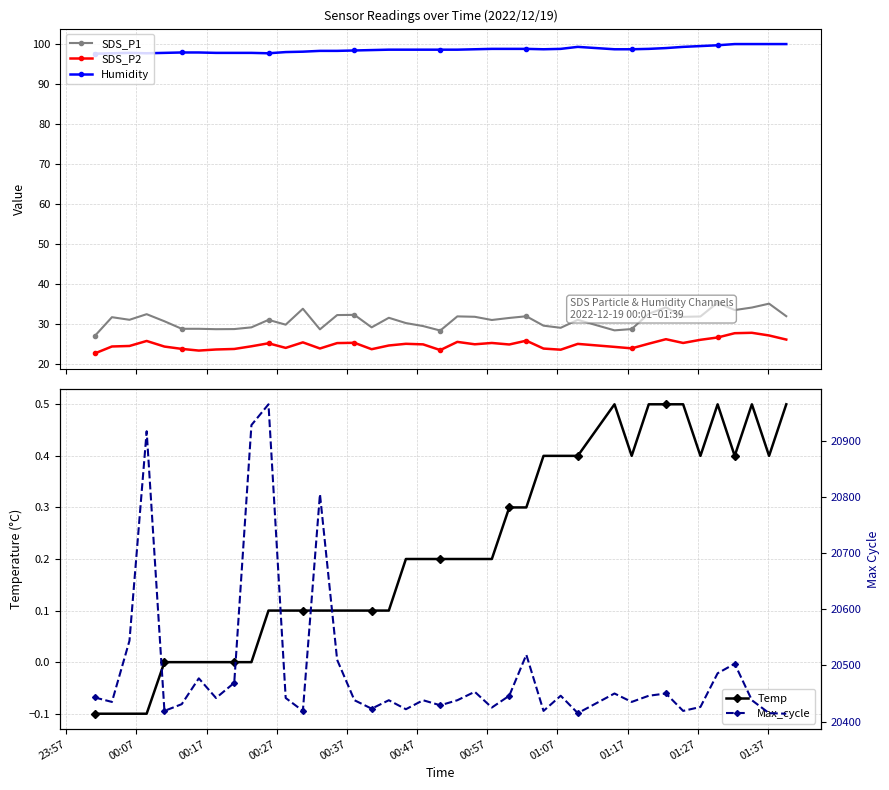

True or false: SDS_P2 and Humidity intersect in this chart.

False